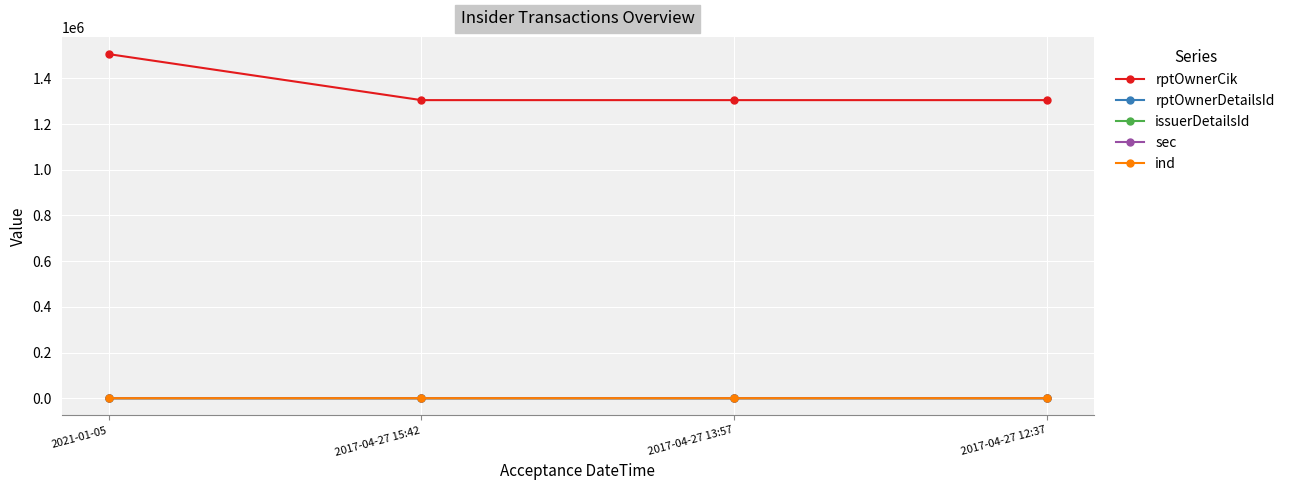

Which series has the largest total across all categories?

rptOwnerCik